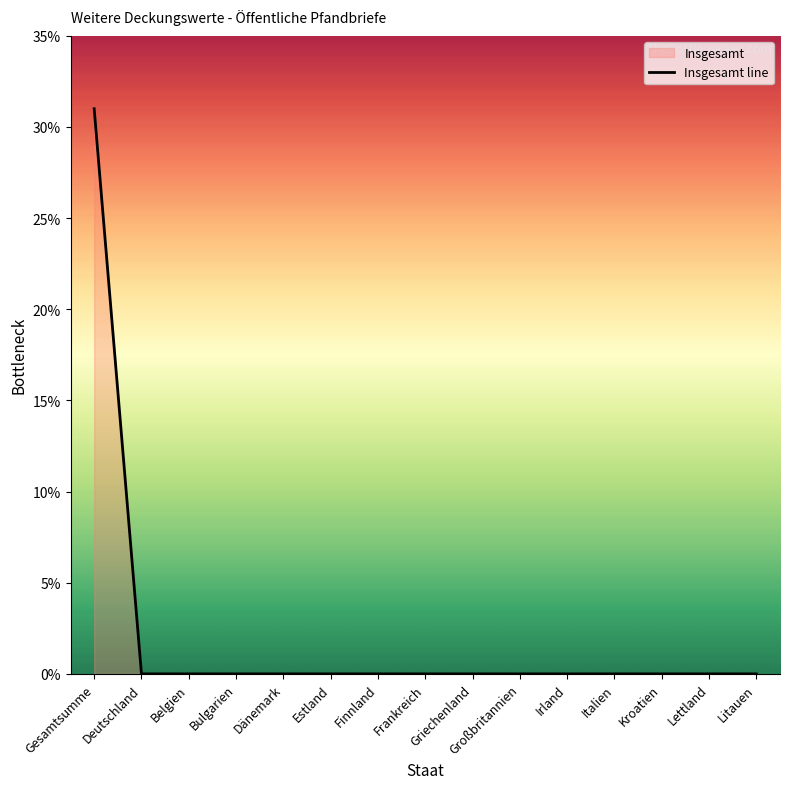

List the labels in order of value, largest first.

Gesamtsumme, Deutschland, Belgien, Bulgarien, Dänemark, Estland, Finnland, Frankreich, Griechenland, Großbritannien, Irland, Italien, Kroatien, Lettland, Litauen